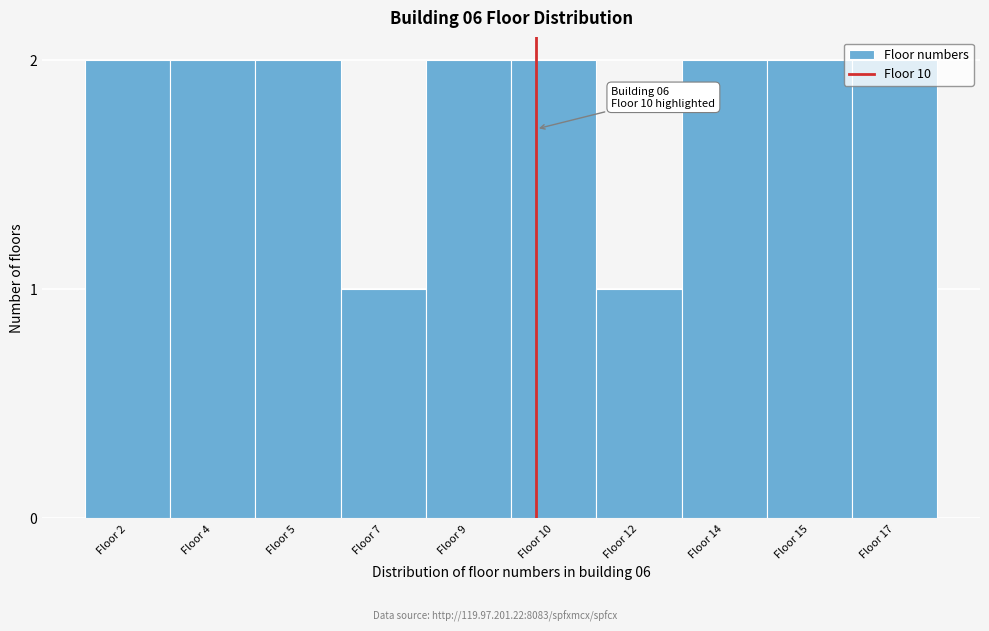

What is the sum of the values at Floor 7 and Floor 10?

3